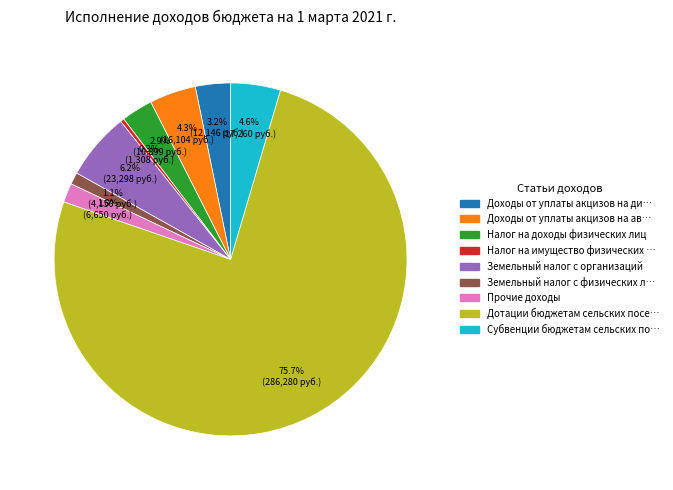

Does any single category account for the majority?

Yes